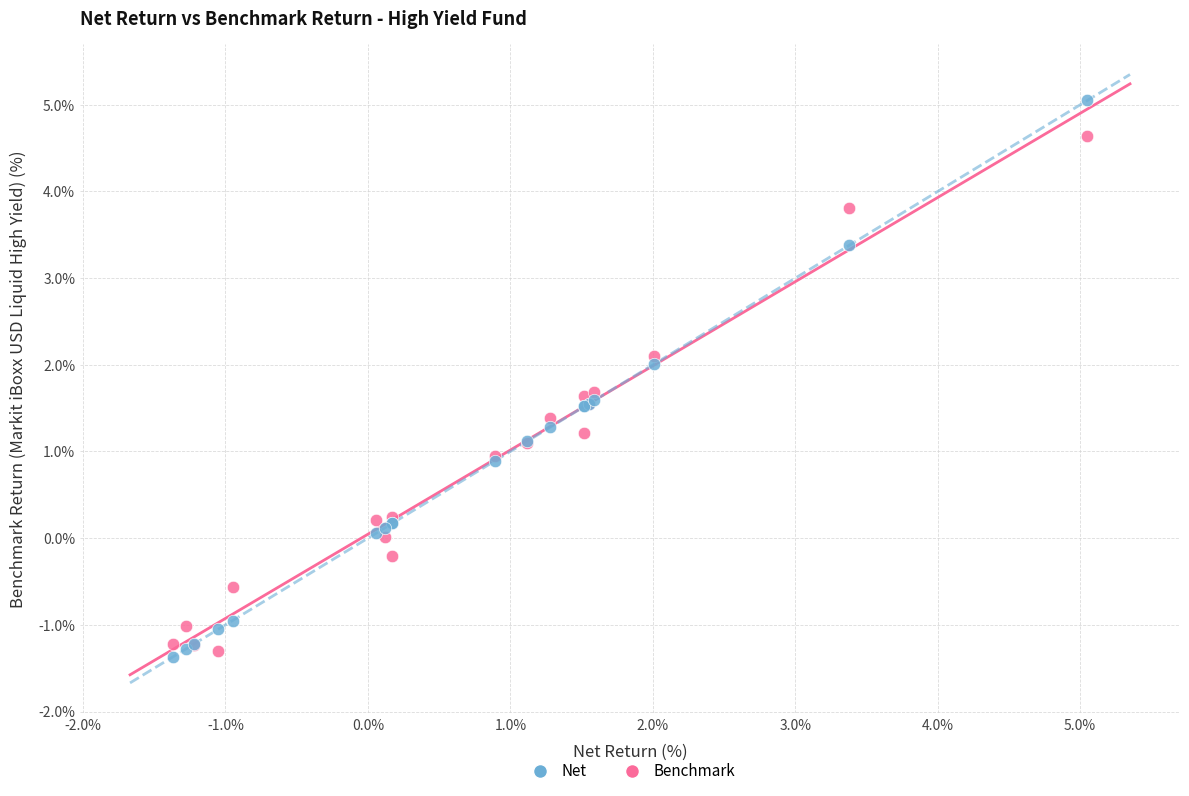

What are all the series names shown in the legend?

Net, Benchmark